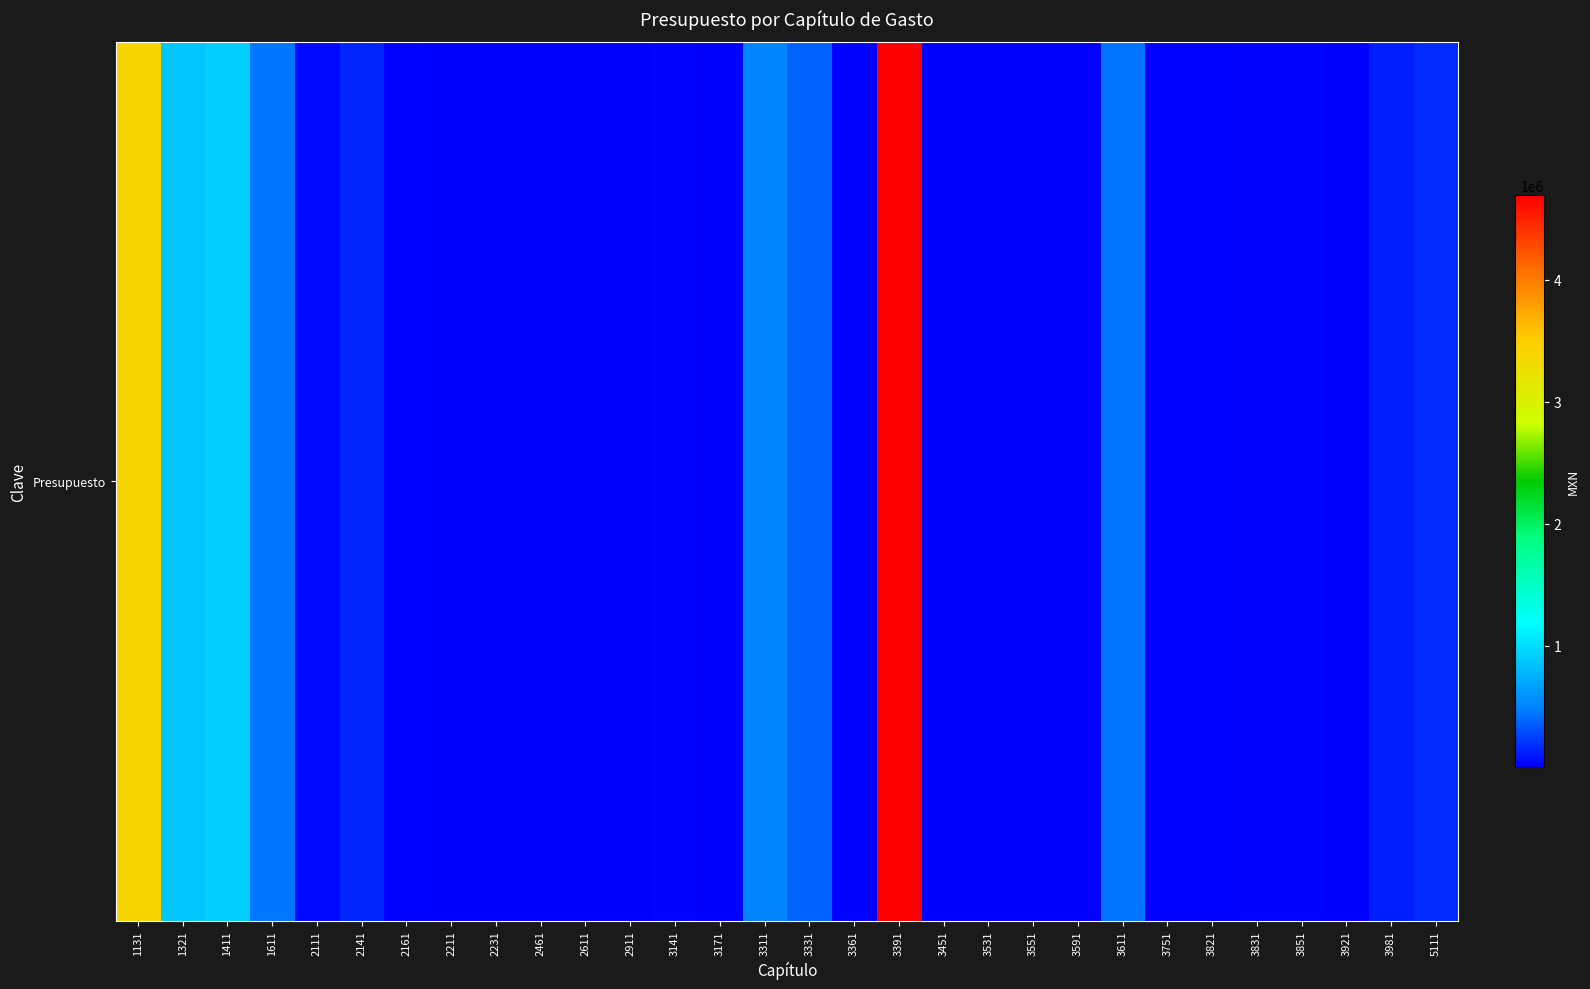

What is the average value?

413403